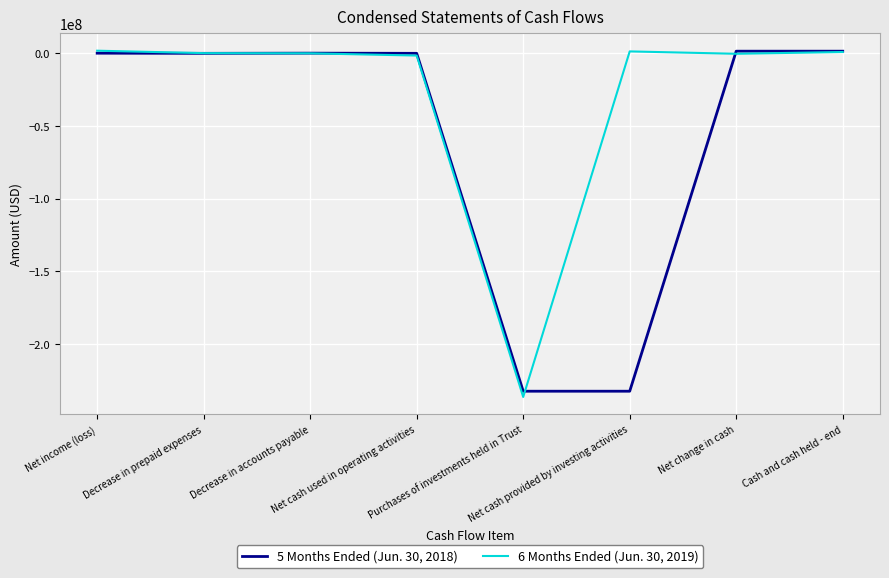

Which series has the largest total across all categories?

6 Months Ended (Jun. 30, 2019)